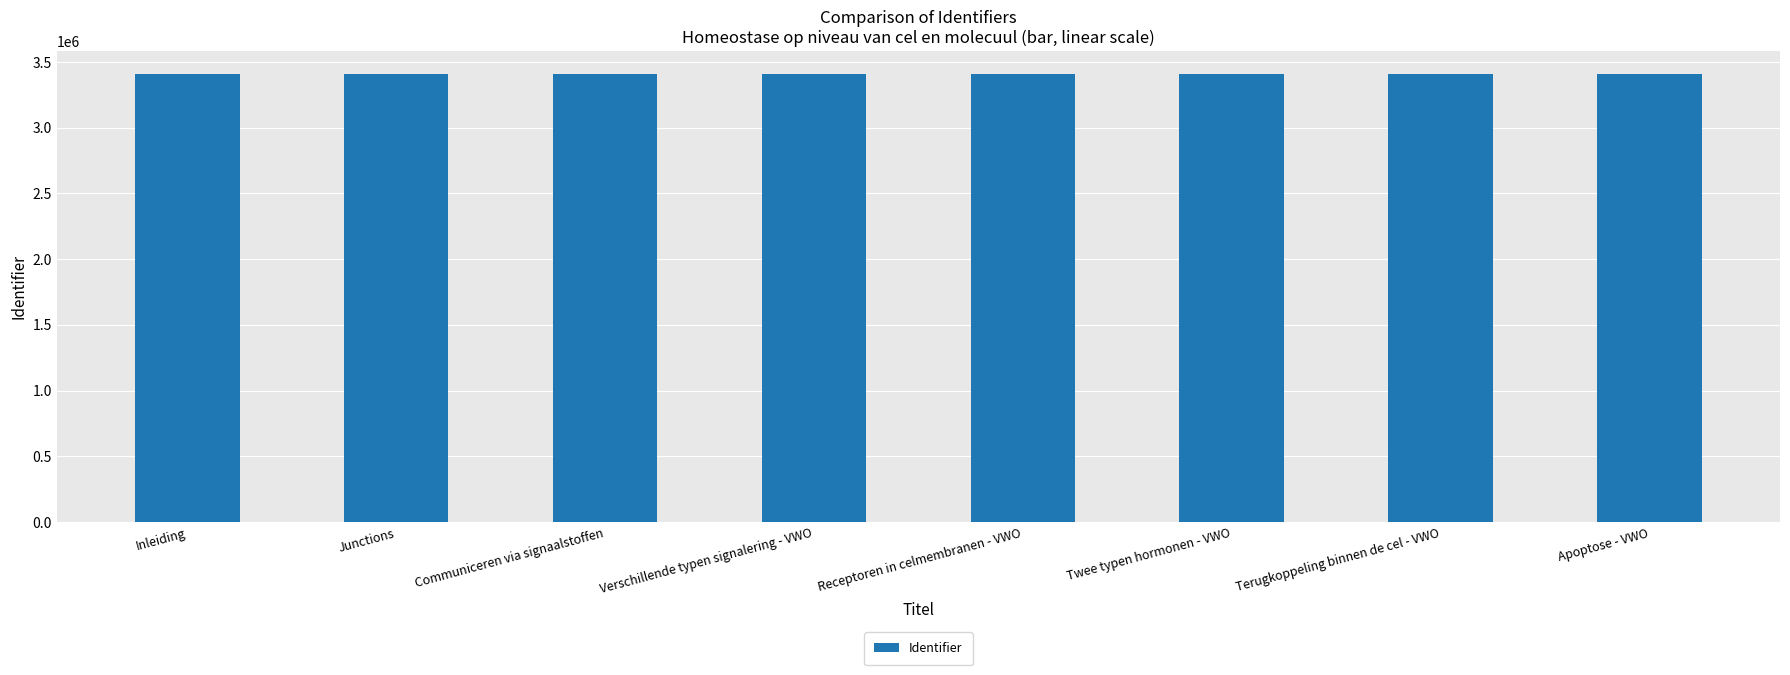

What is the difference between the maximum and minimum values?

62